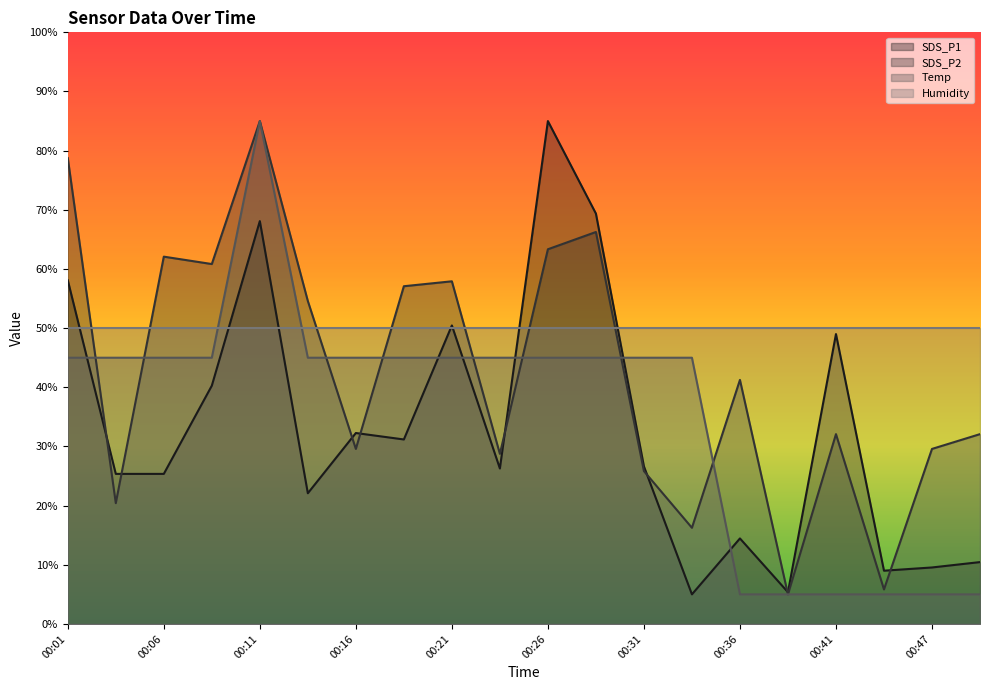

What is the maximum value for SDS_P1?

85.0